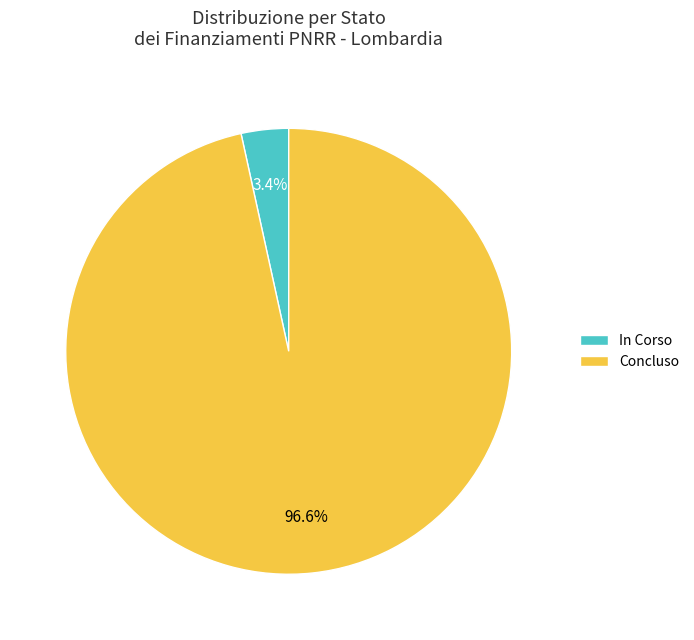

Which category accounts for the majority?

Concluso